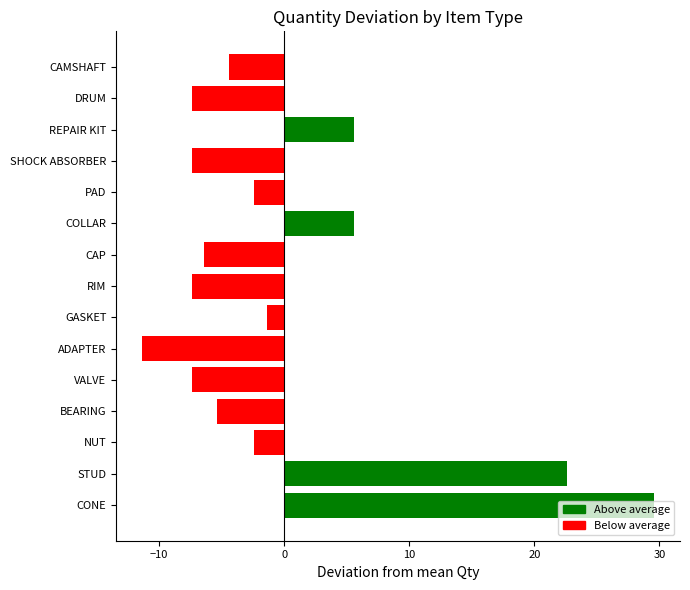

What is the change in value from CONE to RIM?

-37.0